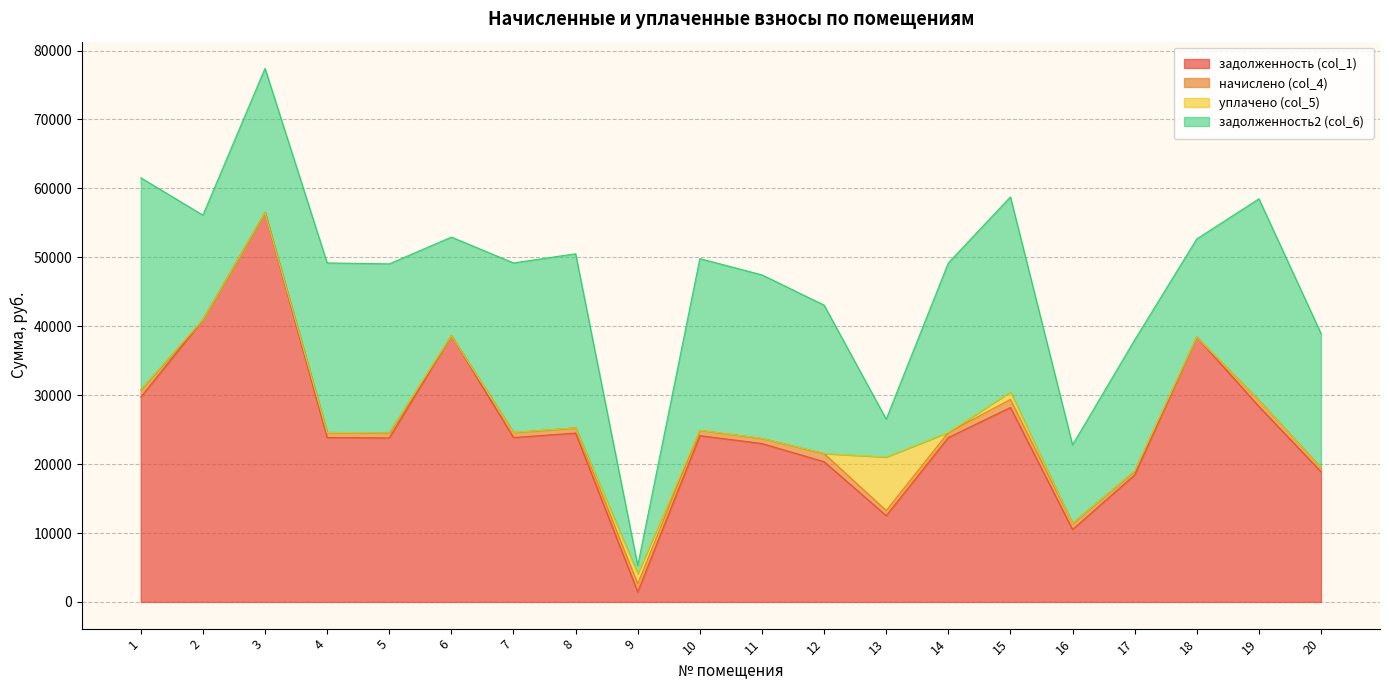

At which category is the sum across all series the highest?

3